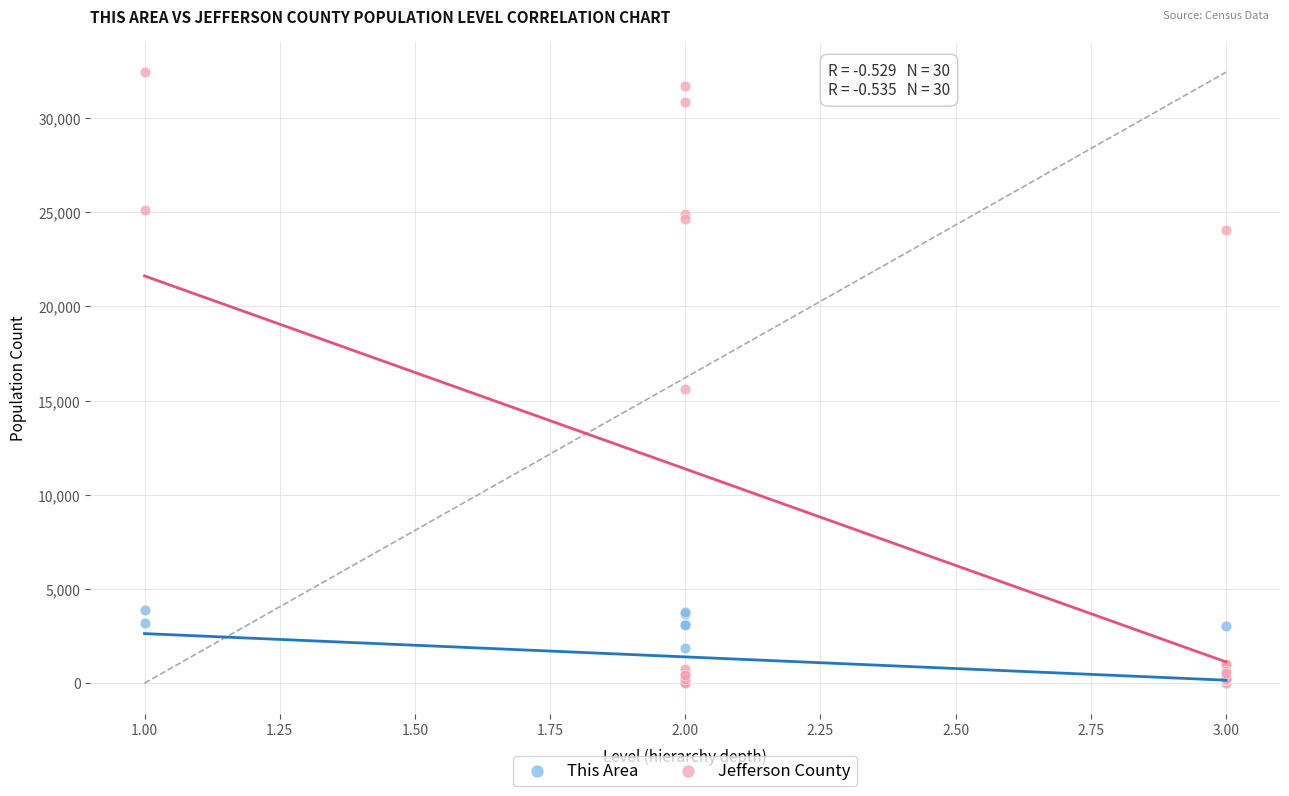

In the Jefferson County series, what Y value is closest to 16216?

15634